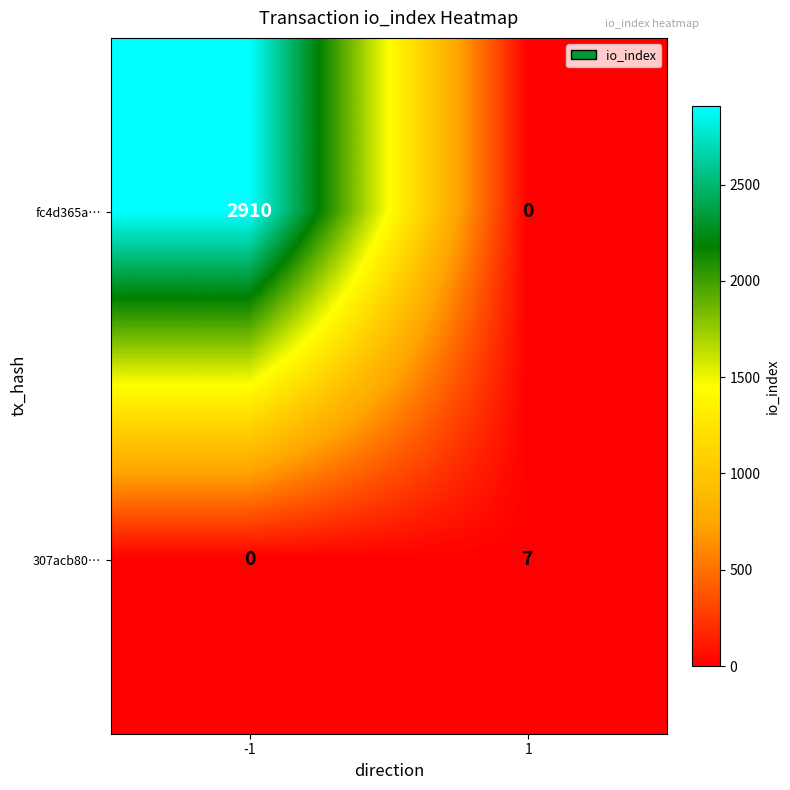

The value of 307acb80… at 1 is 2. True or false?

False